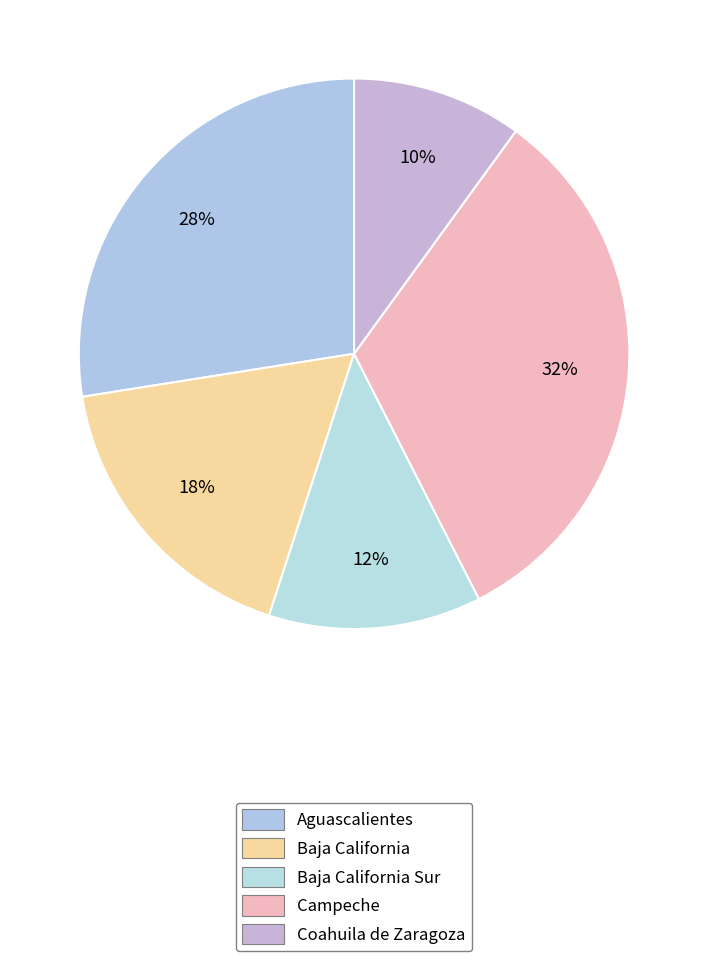

How many segments does this pie chart have?

5